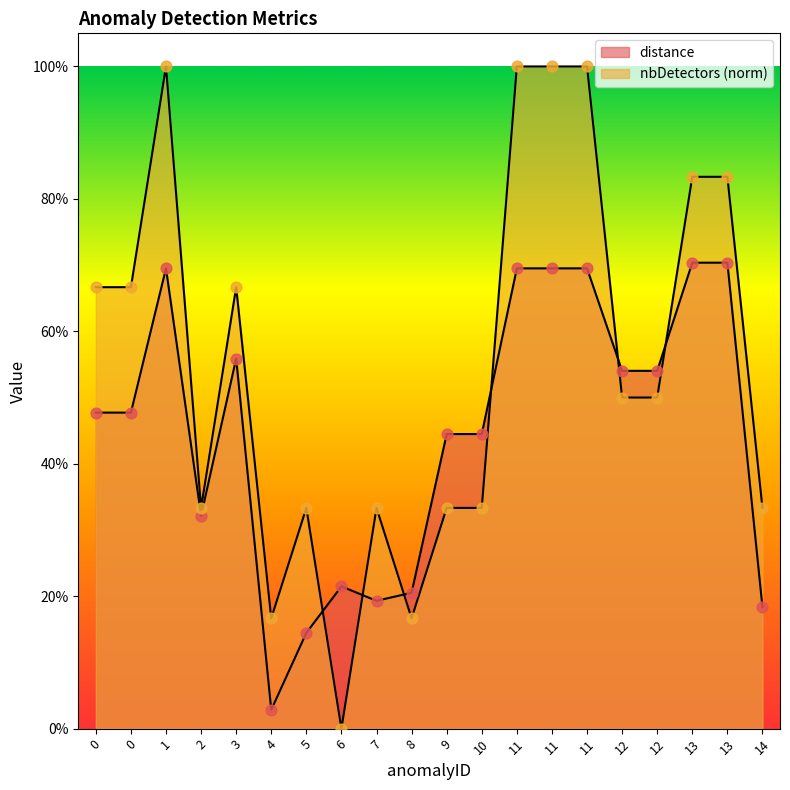

At which category is the sum across all series the highest?

1